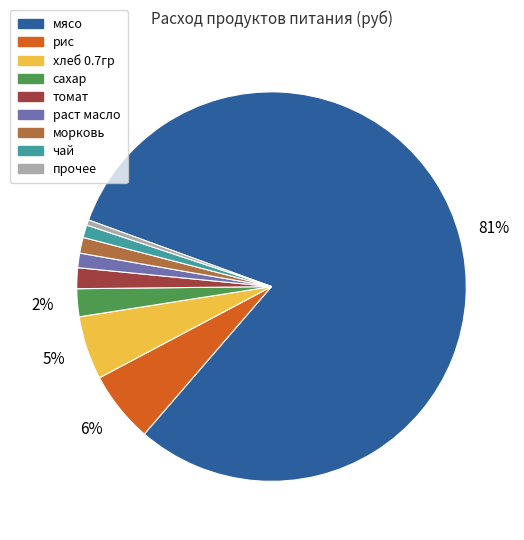

To the nearest percent, what is the average slice percentage?

11%